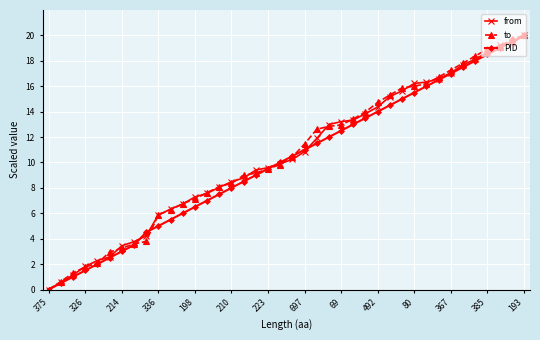

What is the maximum value shown in the chart?

20.0